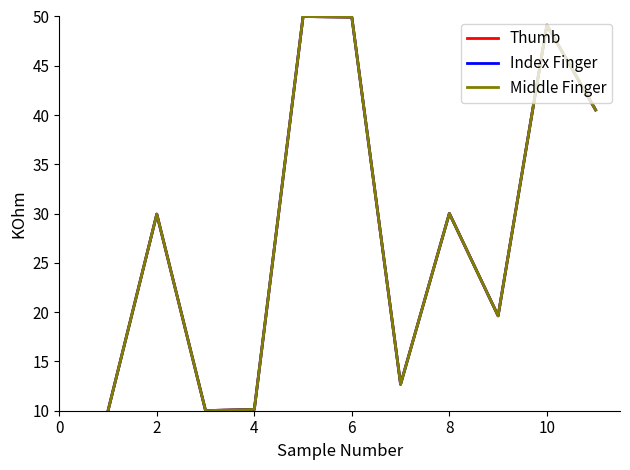

How many times do Index Finger and Middle Finger cross each other?

1